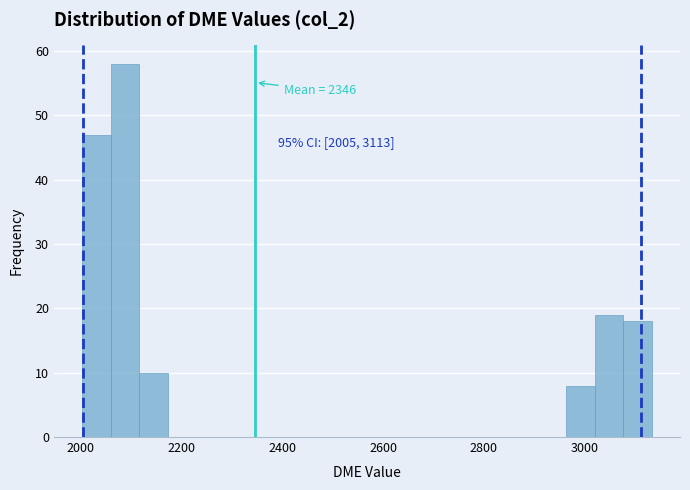

Around what value on the x-axis is the tallest bar? Give the approximate position of its centre, as read against the axis.

2080